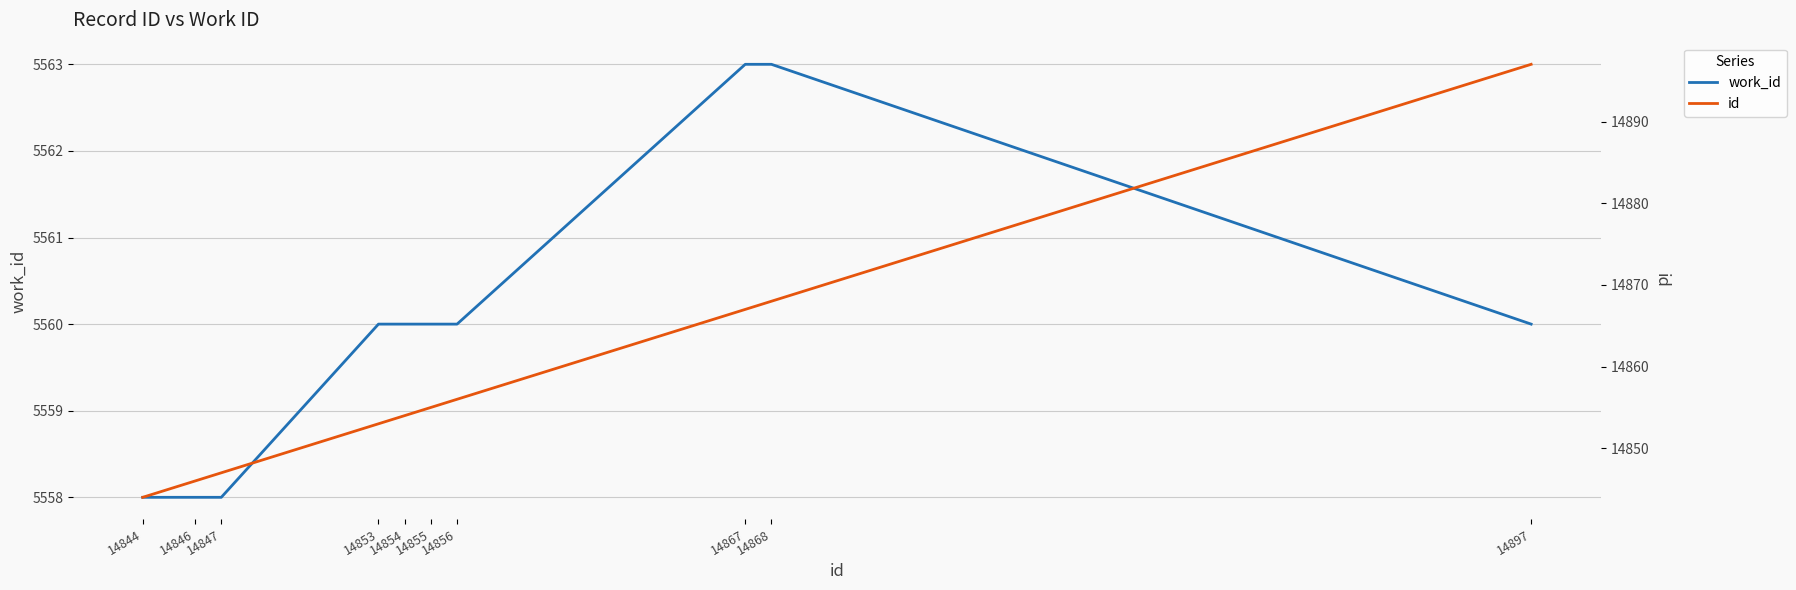

How many values in the id series exceed 14855?

4